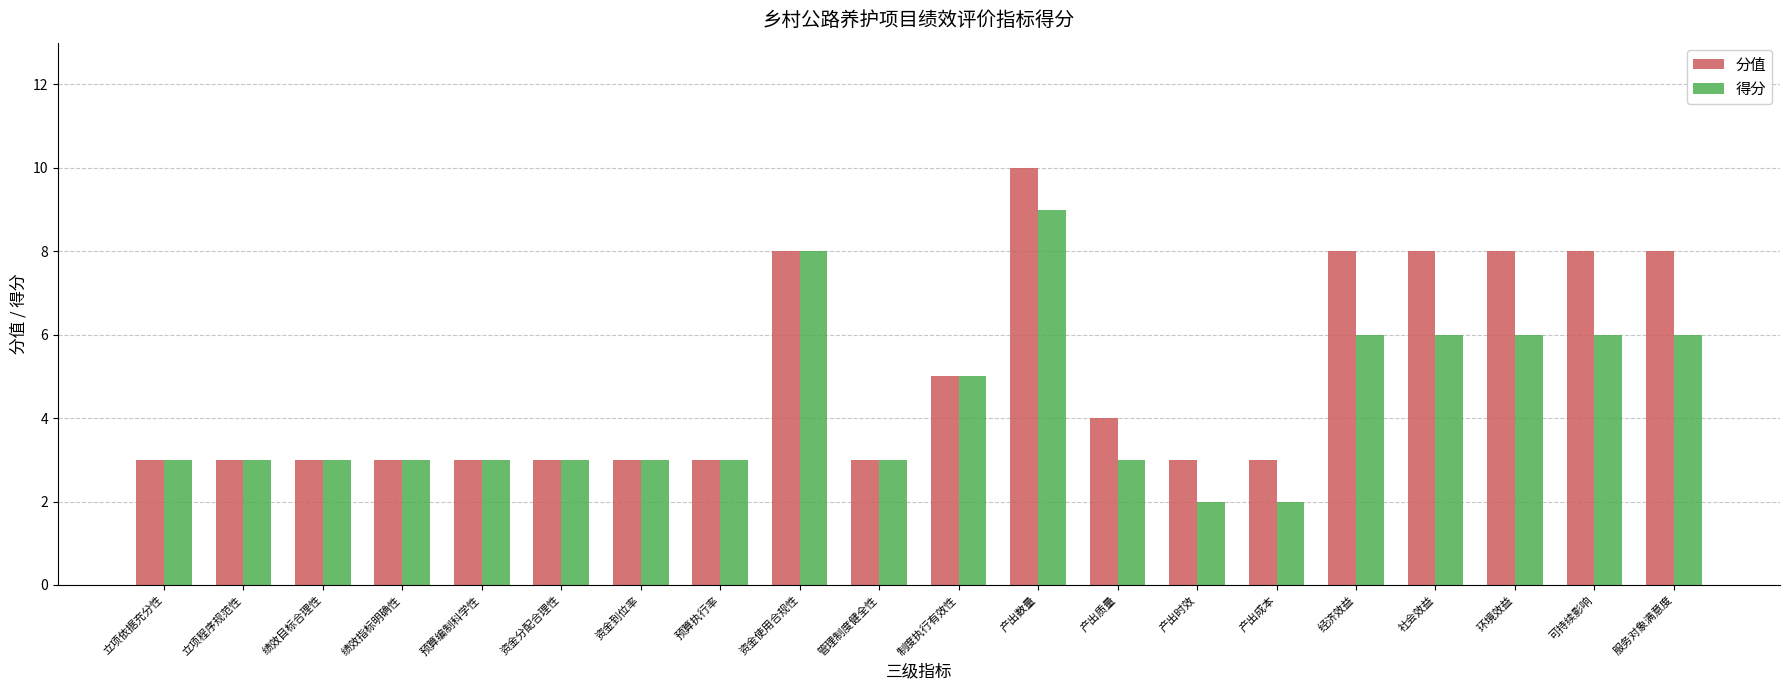

Which series changed the most between 资金到位率 and 经济效益?

分值